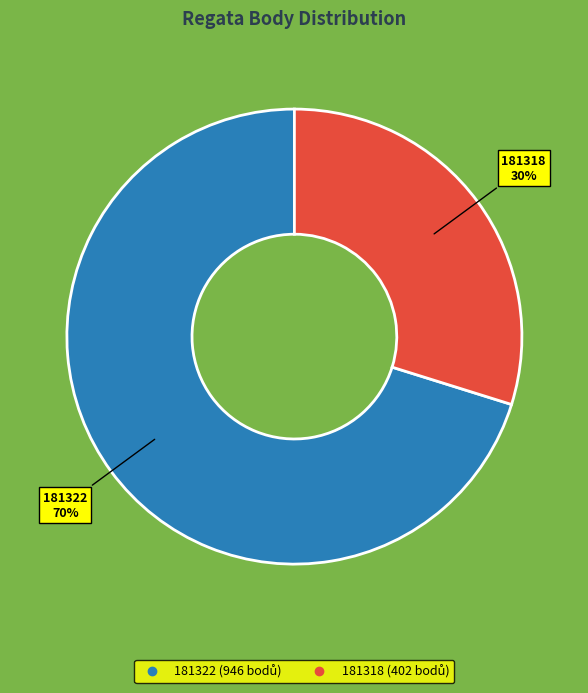

How many slices are in this pie chart?

2